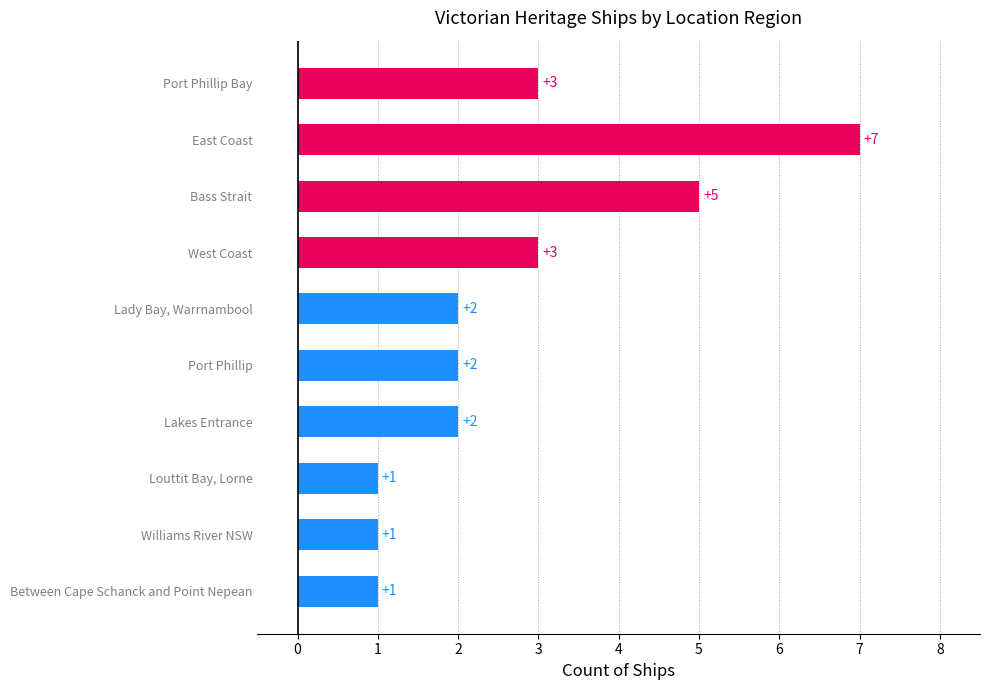

How many categories are shown in the chart?

10